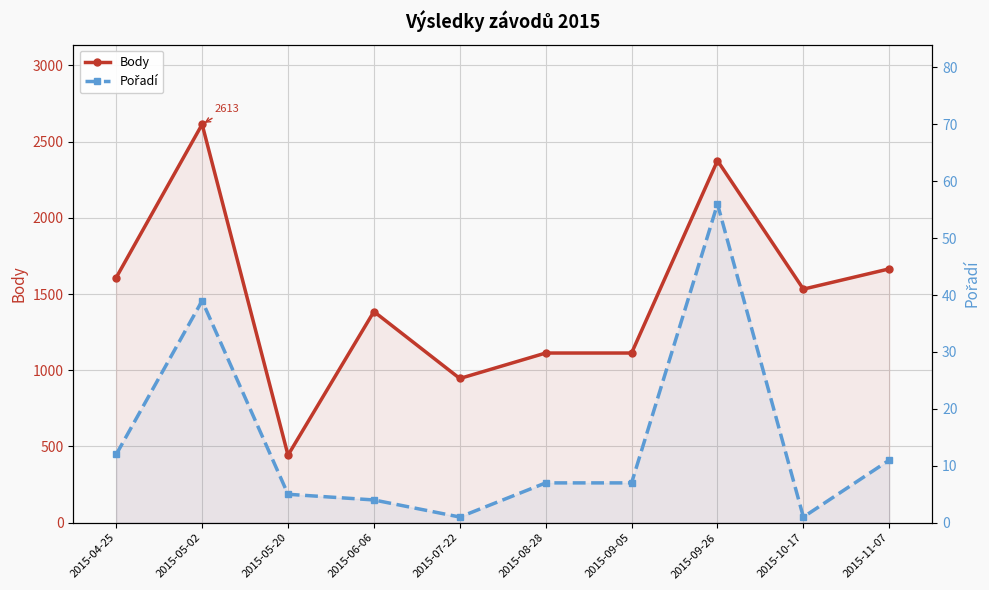

Between 2015-05-20 and 2015-09-26, which series saw the biggest shift?

Body